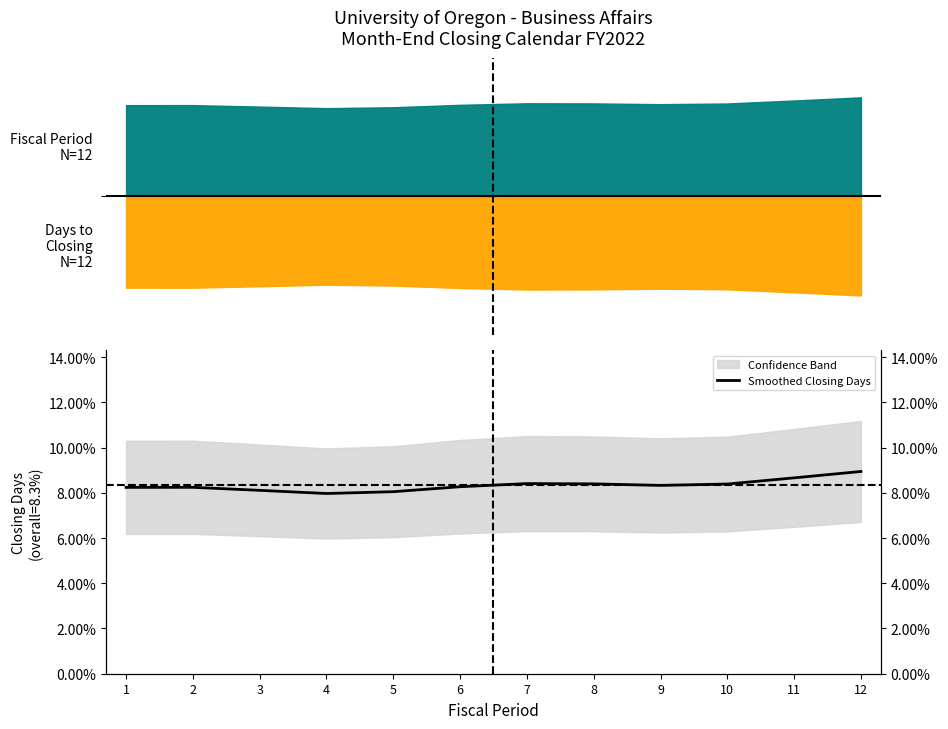

What is the value of the 7th point from the left?

0.1